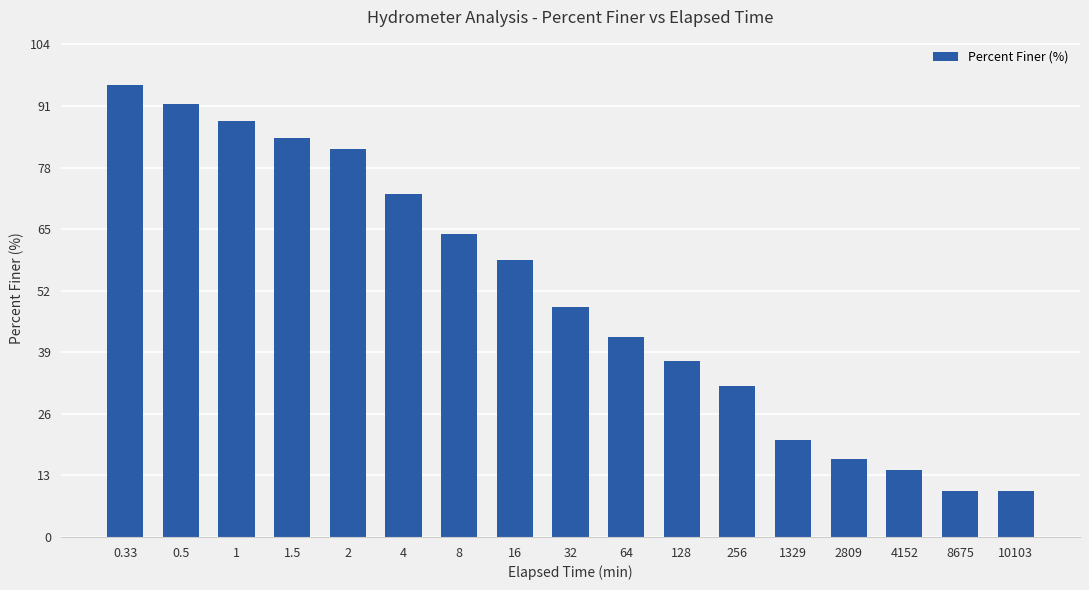

Does the chart contain any negative values?

No